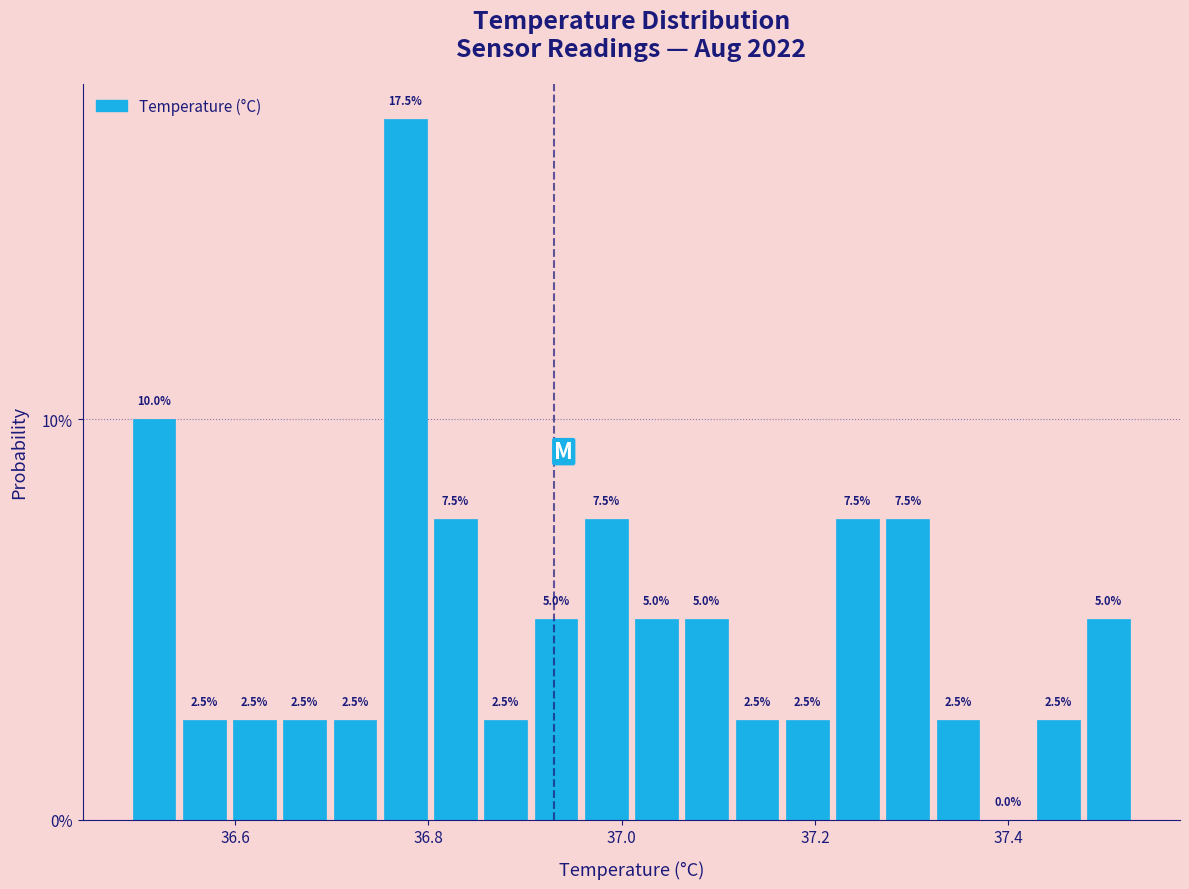

Around what value on the x-axis is the tallest bar? Give the approximate position of its centre, as read against the axis.

36.78